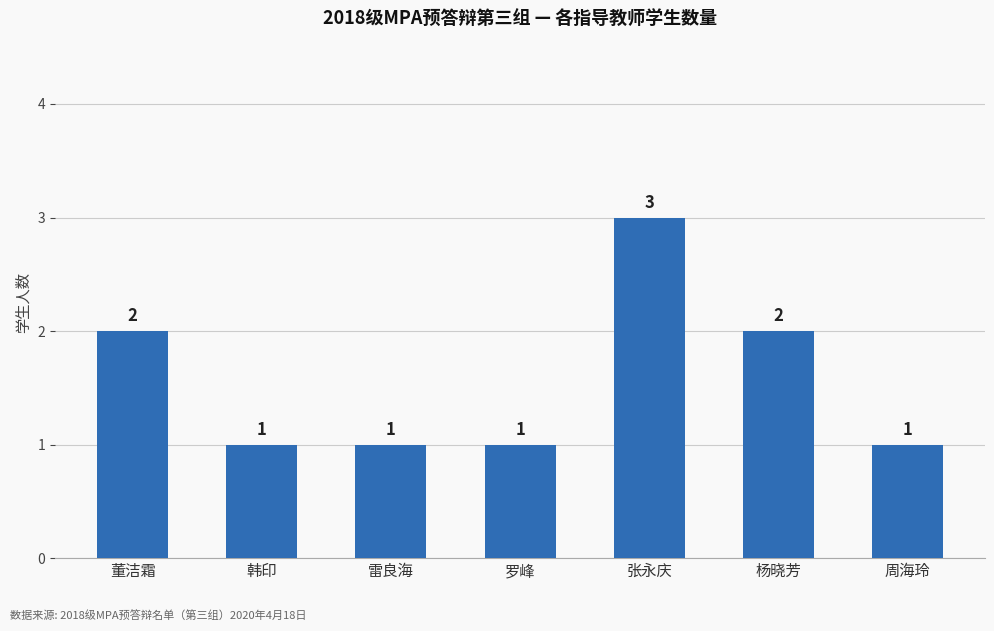

How many bars are there in total?

7